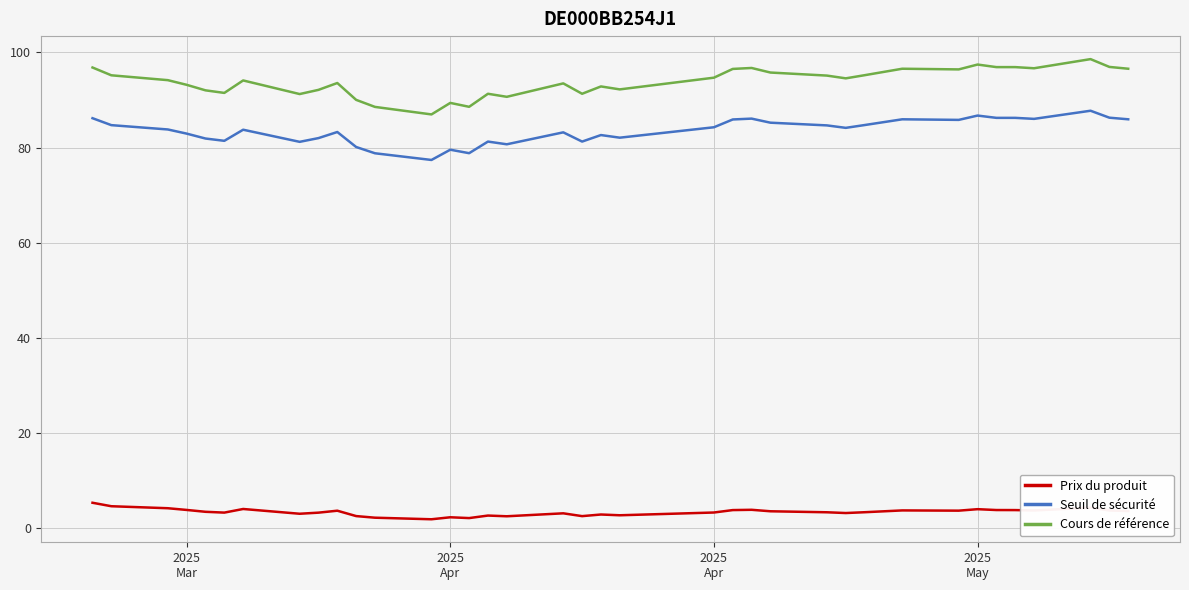

Which series has the largest total across all categories?

Cours de référence